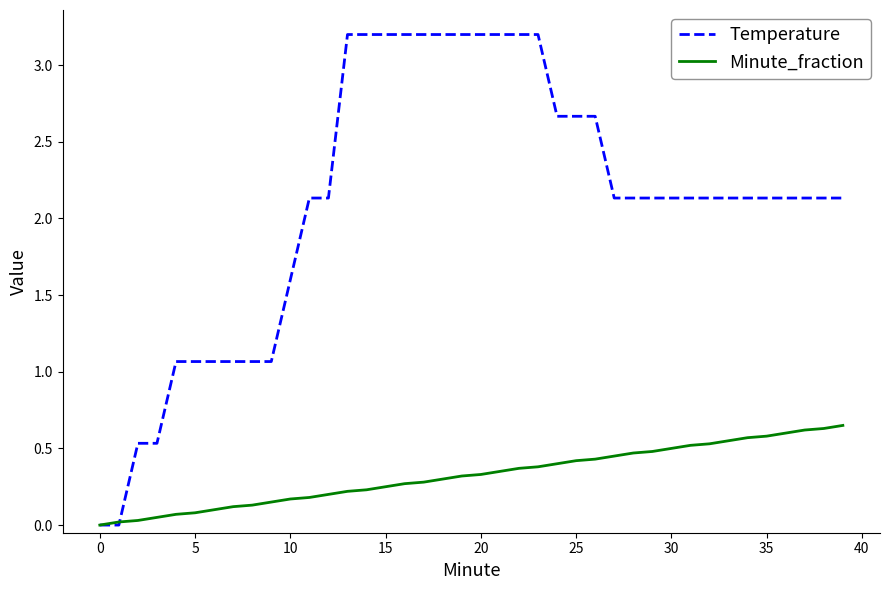

List the series in order of their overall mean, highest first.

Temperature, Minute_fraction